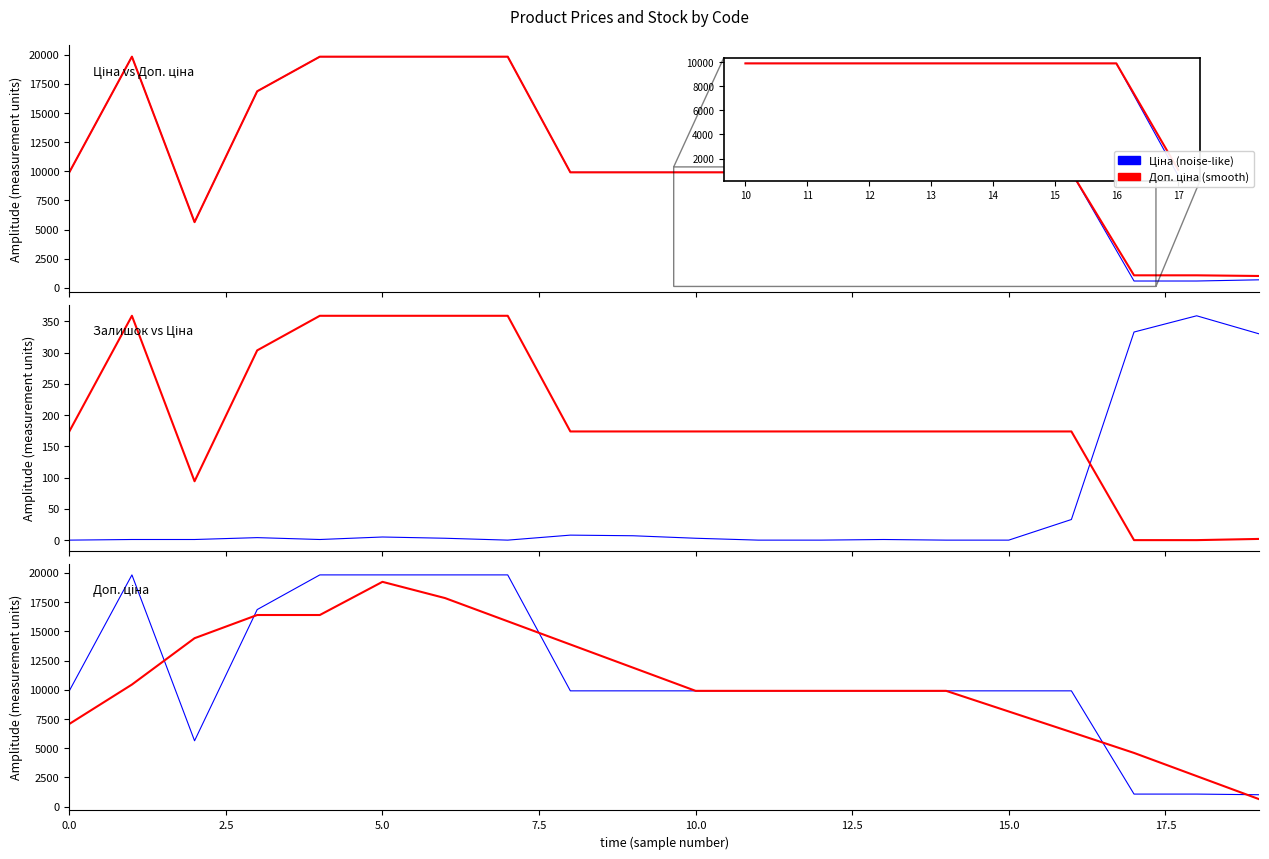

Which series has the widest spread of values?

Ціна